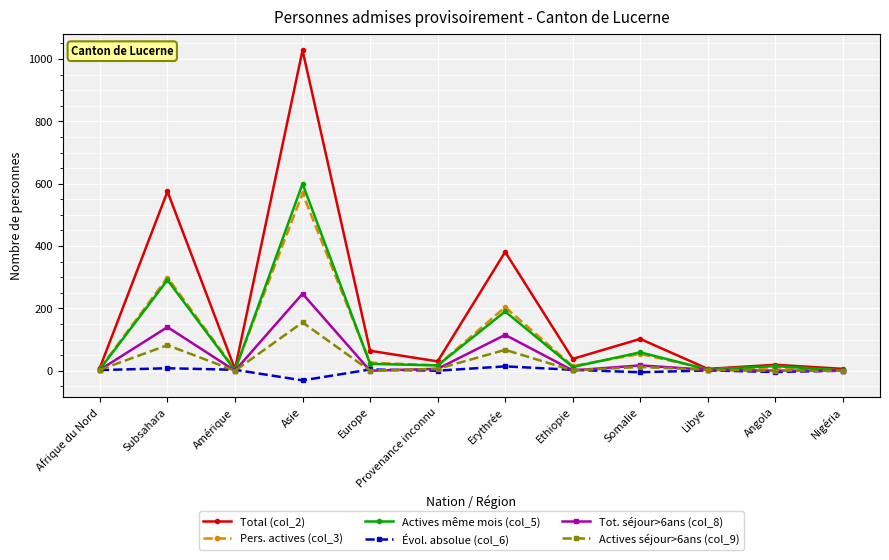

Is it true that Pers. actives (col_3) equals 204 at Erythrée?

True